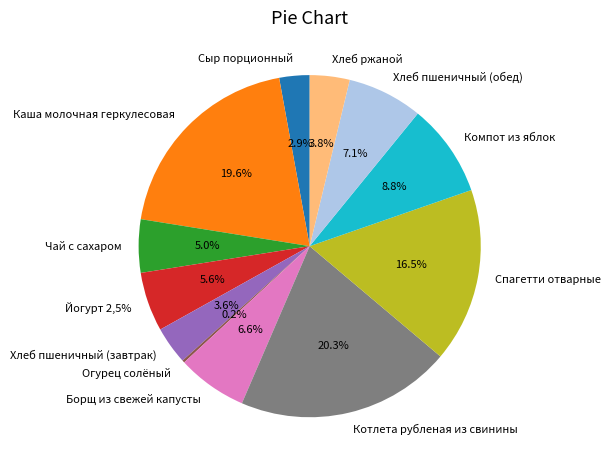

To the nearest percent, what is the difference between the Йогурт 2,5% and Хлеб ржаной slice percentages?

2%